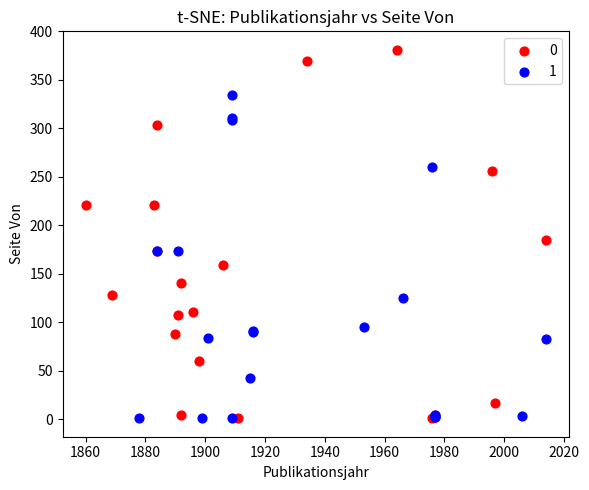

What are all the series names shown in the legend?

0, 1